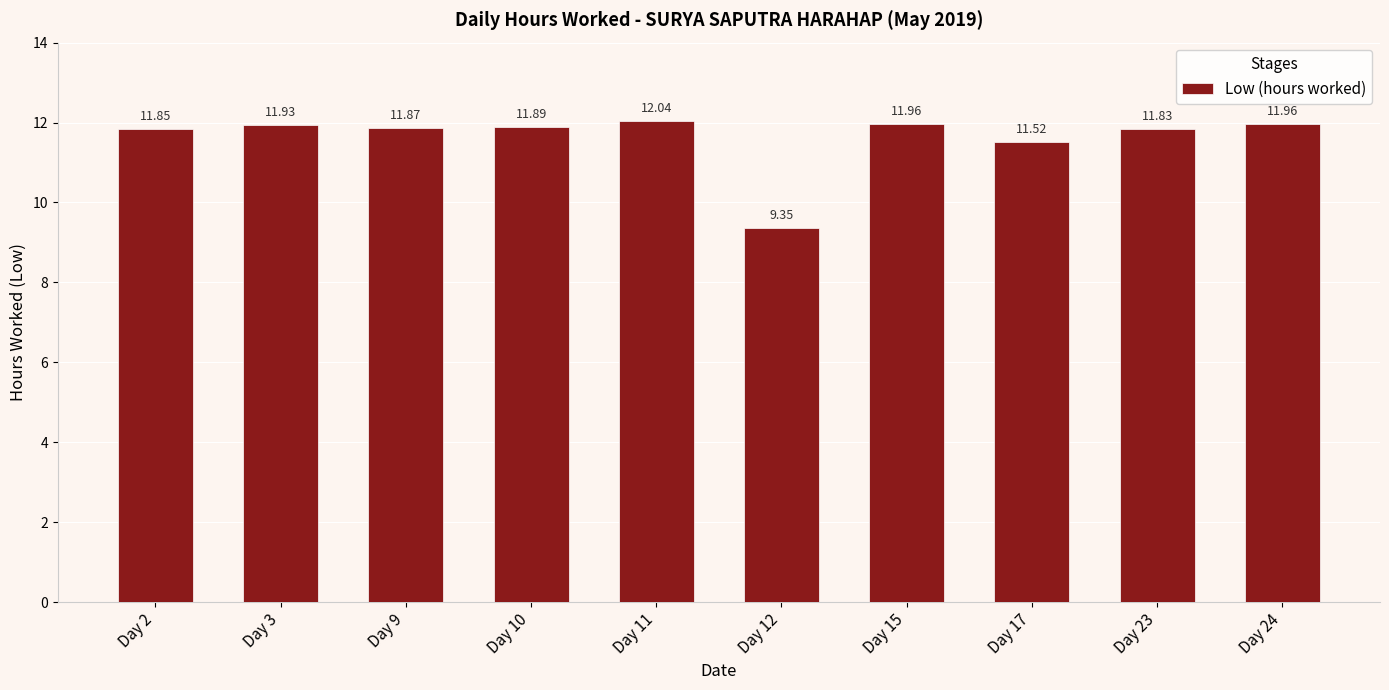

What is the average value?

11.6